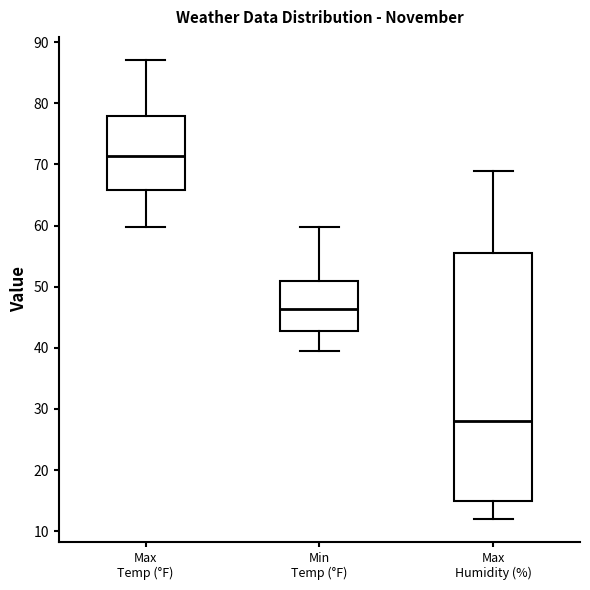

Reading left to right, transcribe this box plot: for each box, give where its median line is, the range the box spans, and where its two whiskers end, as read against the y-axis. The values are not printed on the chart, so give them approximately, as read against the axis.

Max Temp (°F): median 71, box 66 to 78, whiskers 60 to 87
Min Temp (°F): median 46, box 43 to 51, whiskers 39 to 60
Max Humidity (%): median 28, box 15 to 56, whiskers 12 to 69